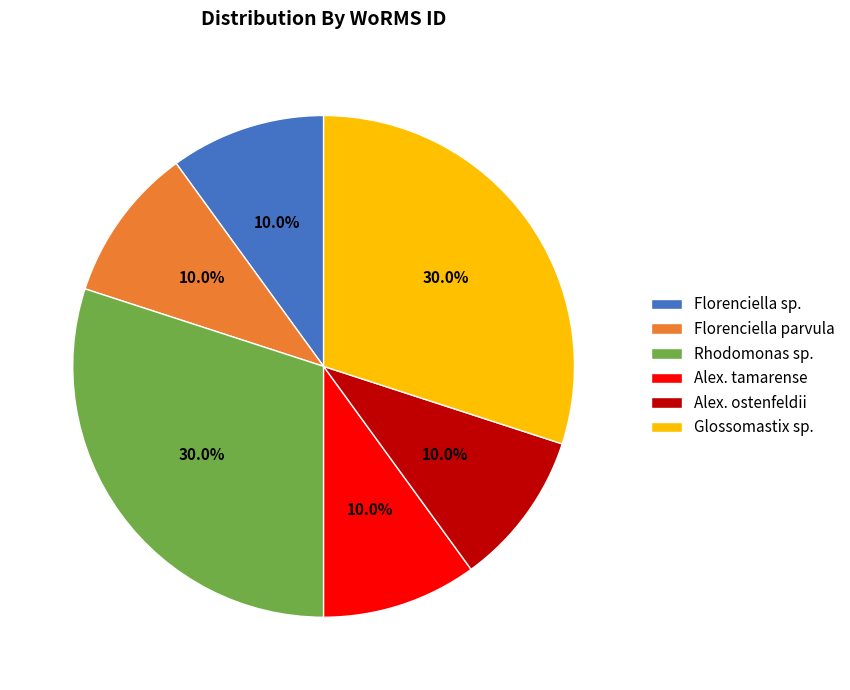

Is there a majority slice in this chart?

No